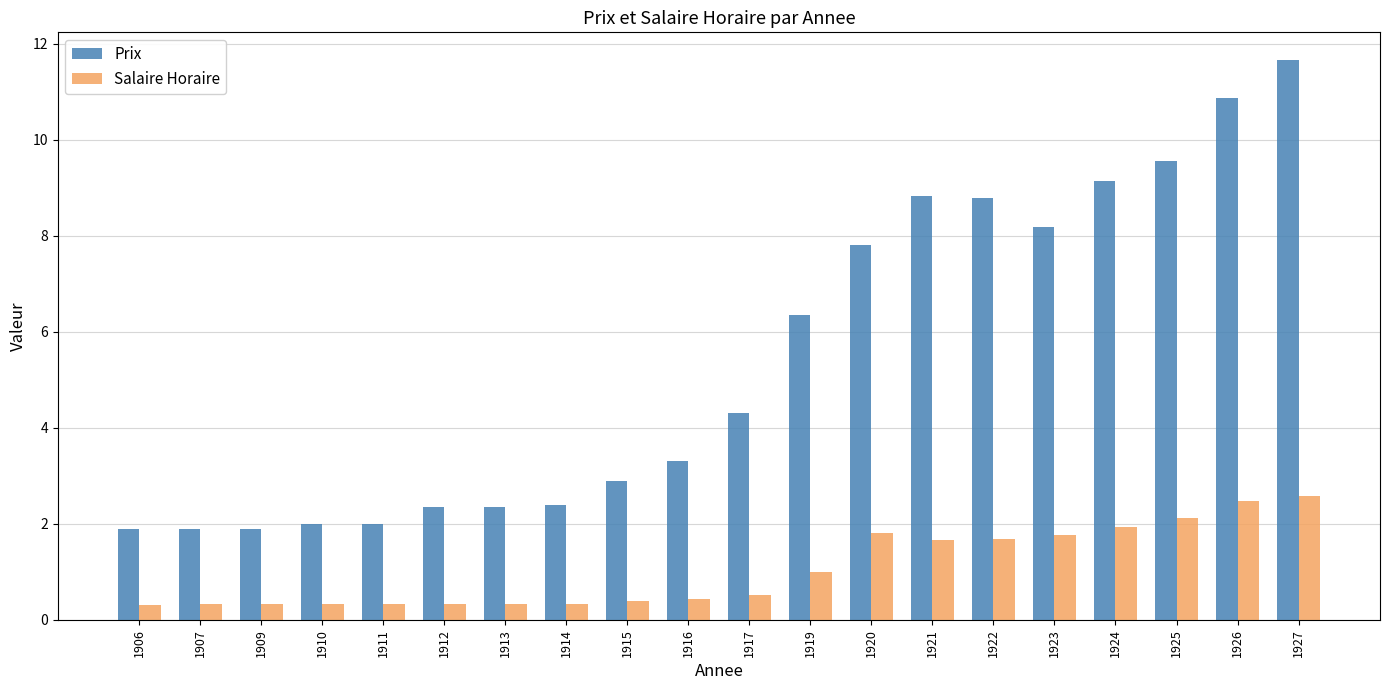

List the series in order of their peak value, highest first.

Prix, Salaire Horaire